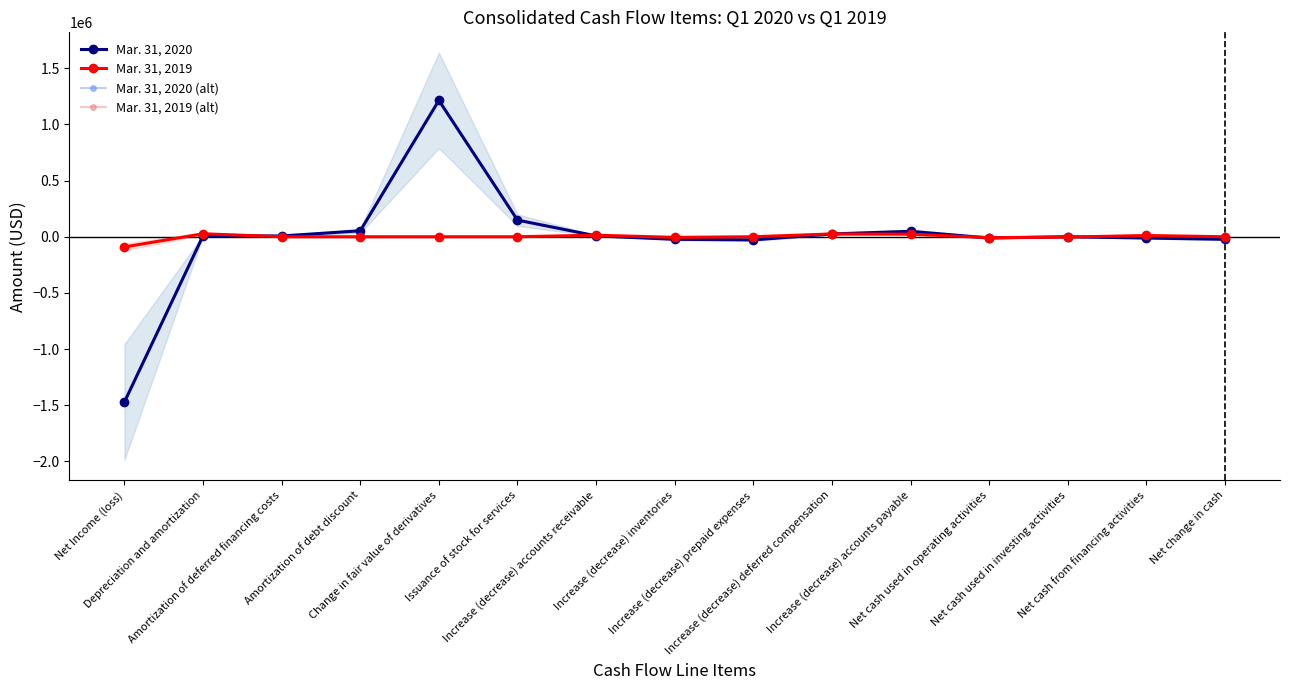

How many lines are shown in the chart?

4